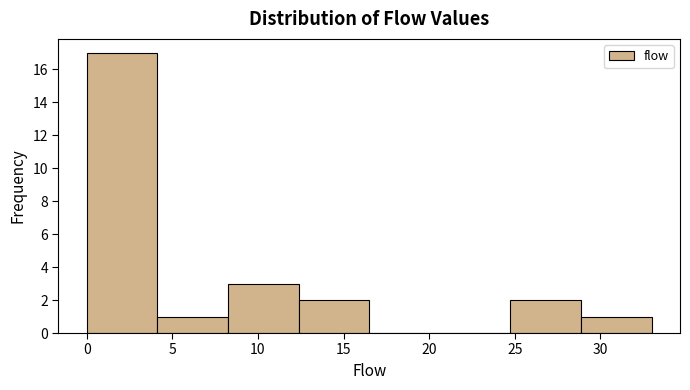

How tall is the bar that spans 4.0 to 8.5 on the x-axis? Neither the bar edges nor the heights are printed on the chart, so give them approximately, as read against the axes.

1